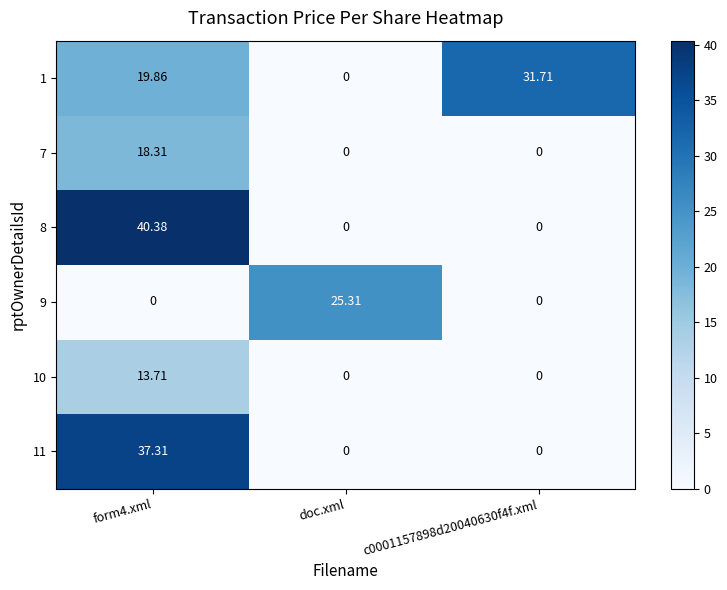

How many distinct data groups are displayed?

6